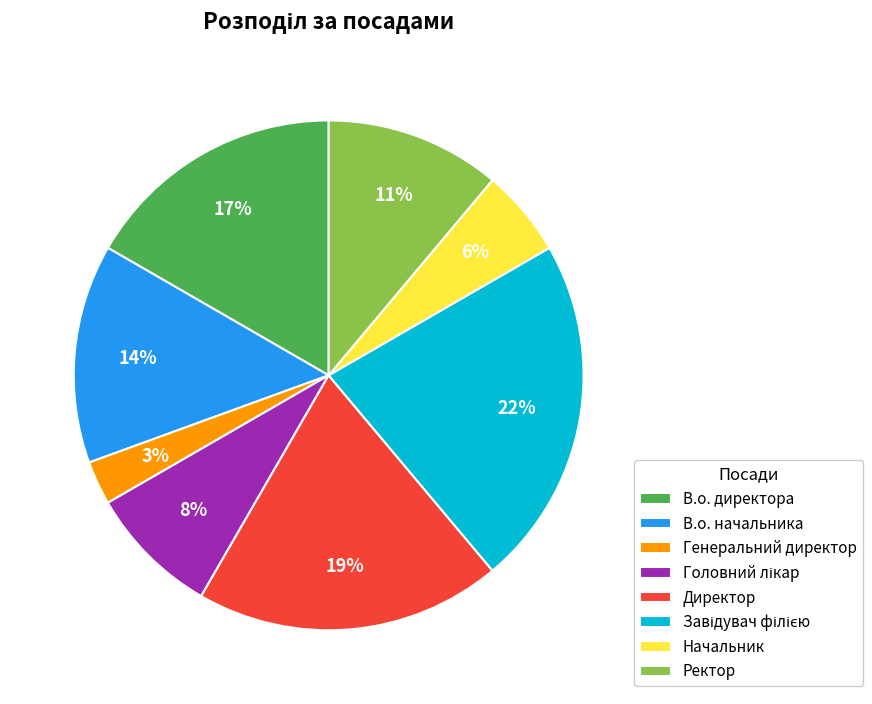

To the nearest percent, what is the difference between the largest and smallest slice percentages?

19%